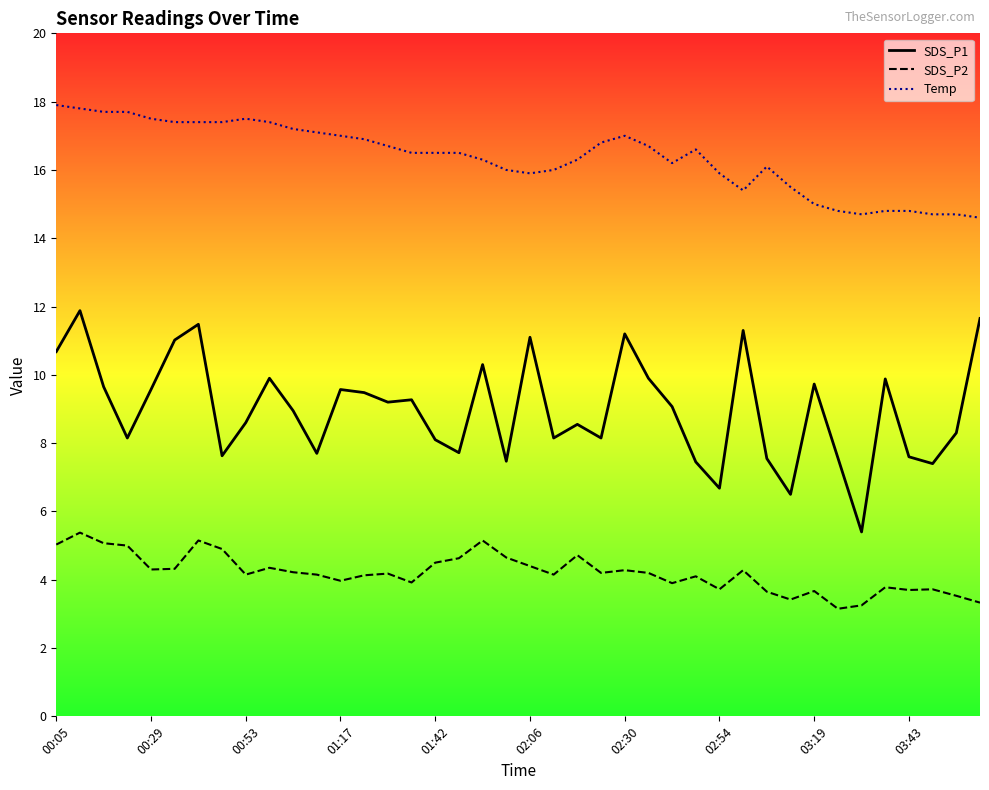

True or false: Temp and SDS_P2 cross at least once.

False